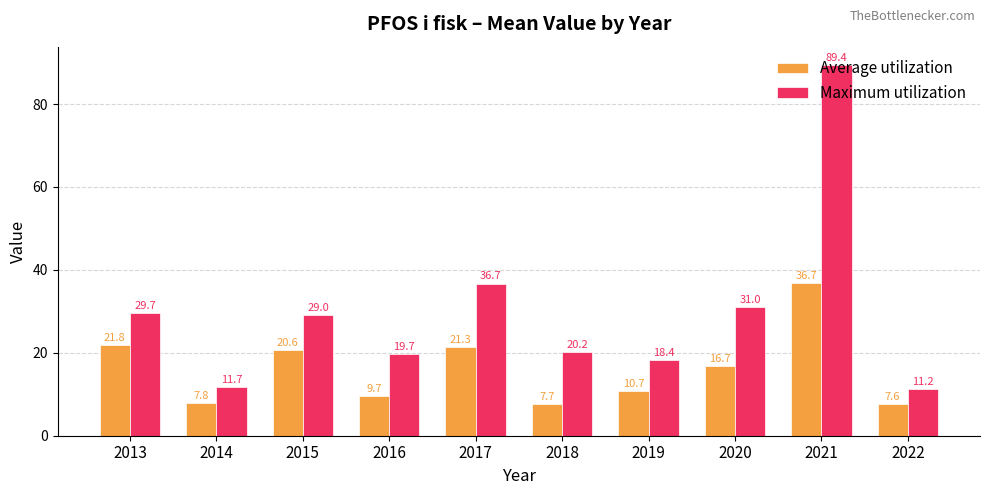

What is the minimum value shown in the chart?

7.6